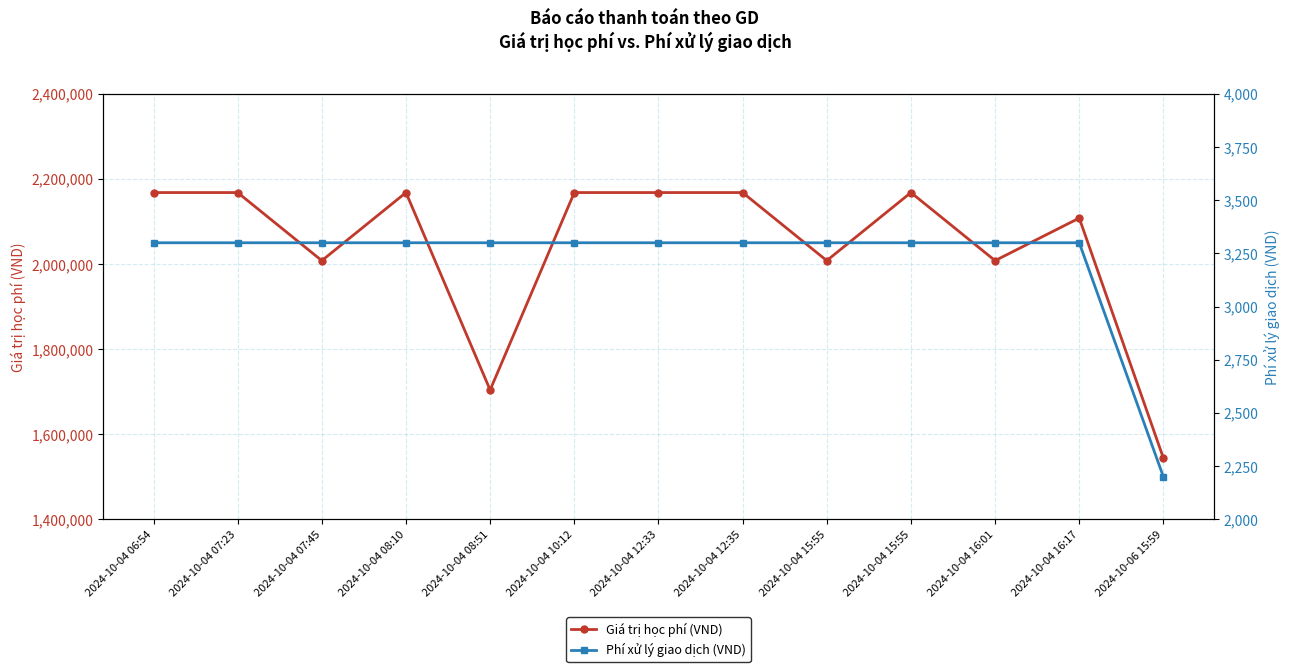

Rank the series by their maximum value, from highest to lowest.

Giá trị học phí (VND), Phí xử lý giao dịch (VND)